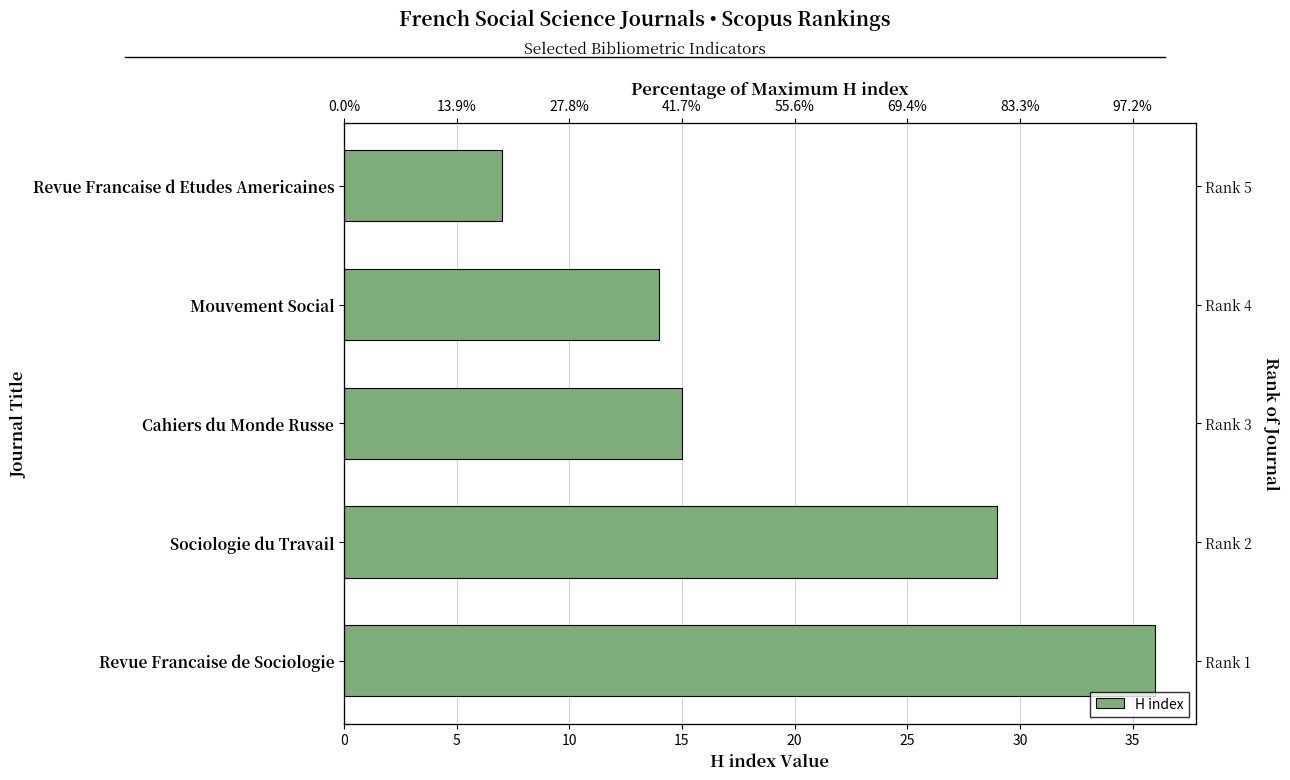

What is the maximum value shown in the chart?

36